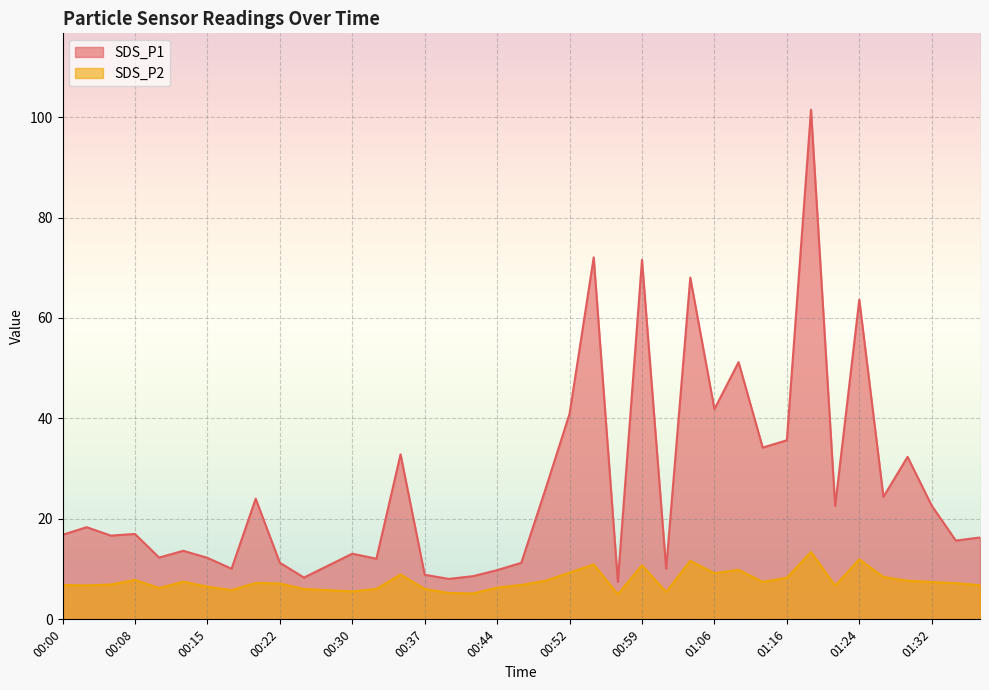

True or false: SDS_P1 has a value of 6.2 at 00:37.

False